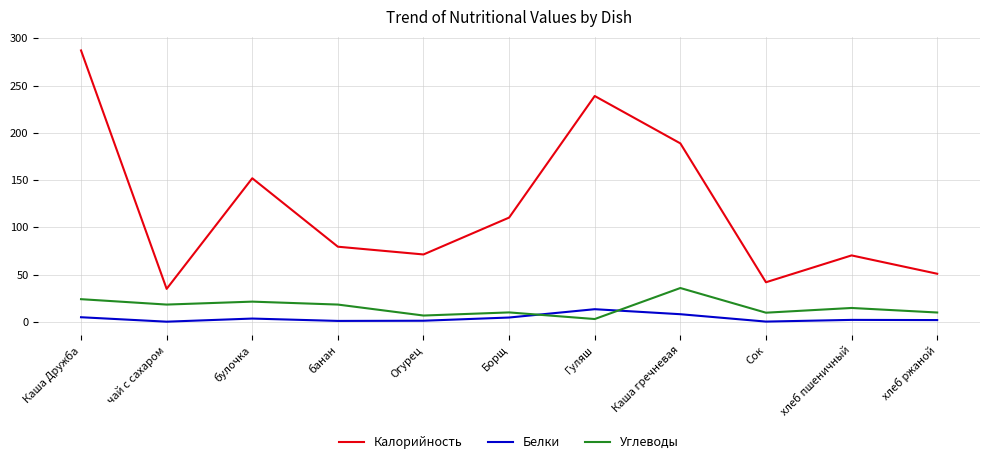

What is the sum of the Белки values at булочка and хлеб пшеничный?

5.8